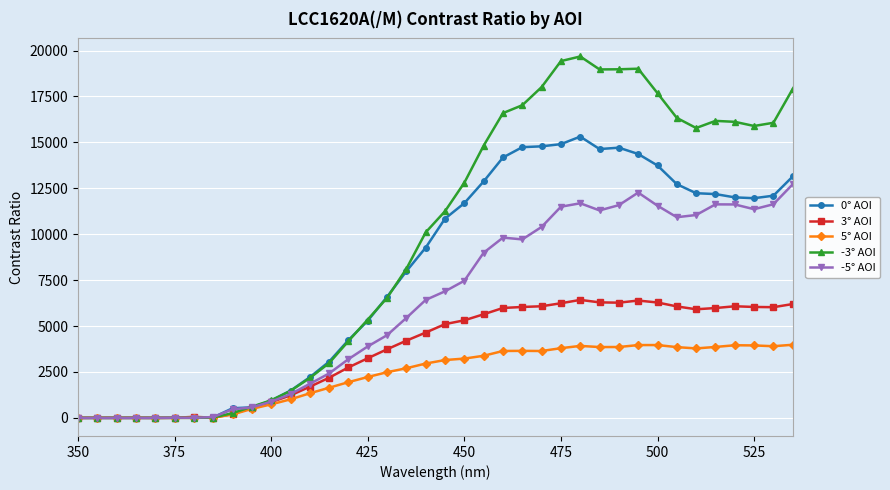

Which series has the largest total across all categories?

-3° AOI